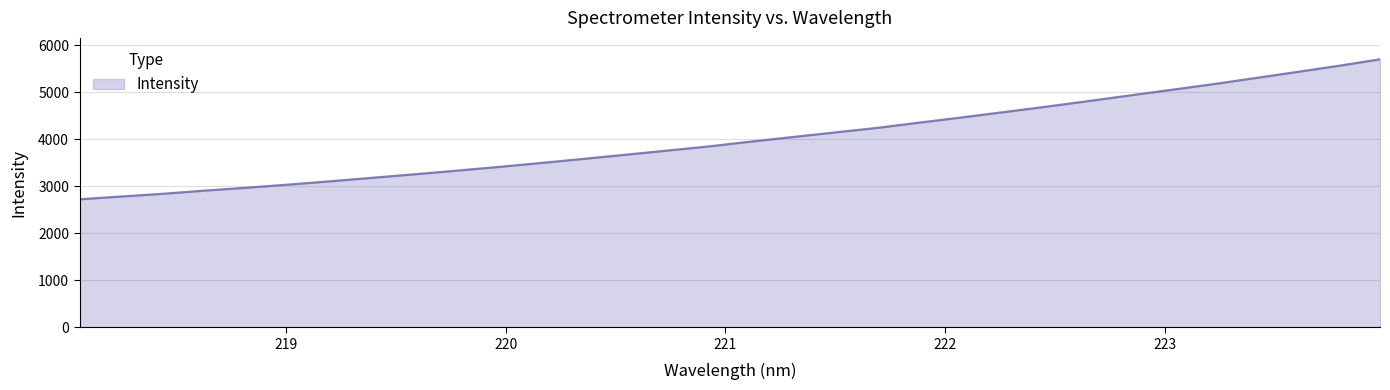

What is the minimum value shown in the chart?

2720.2